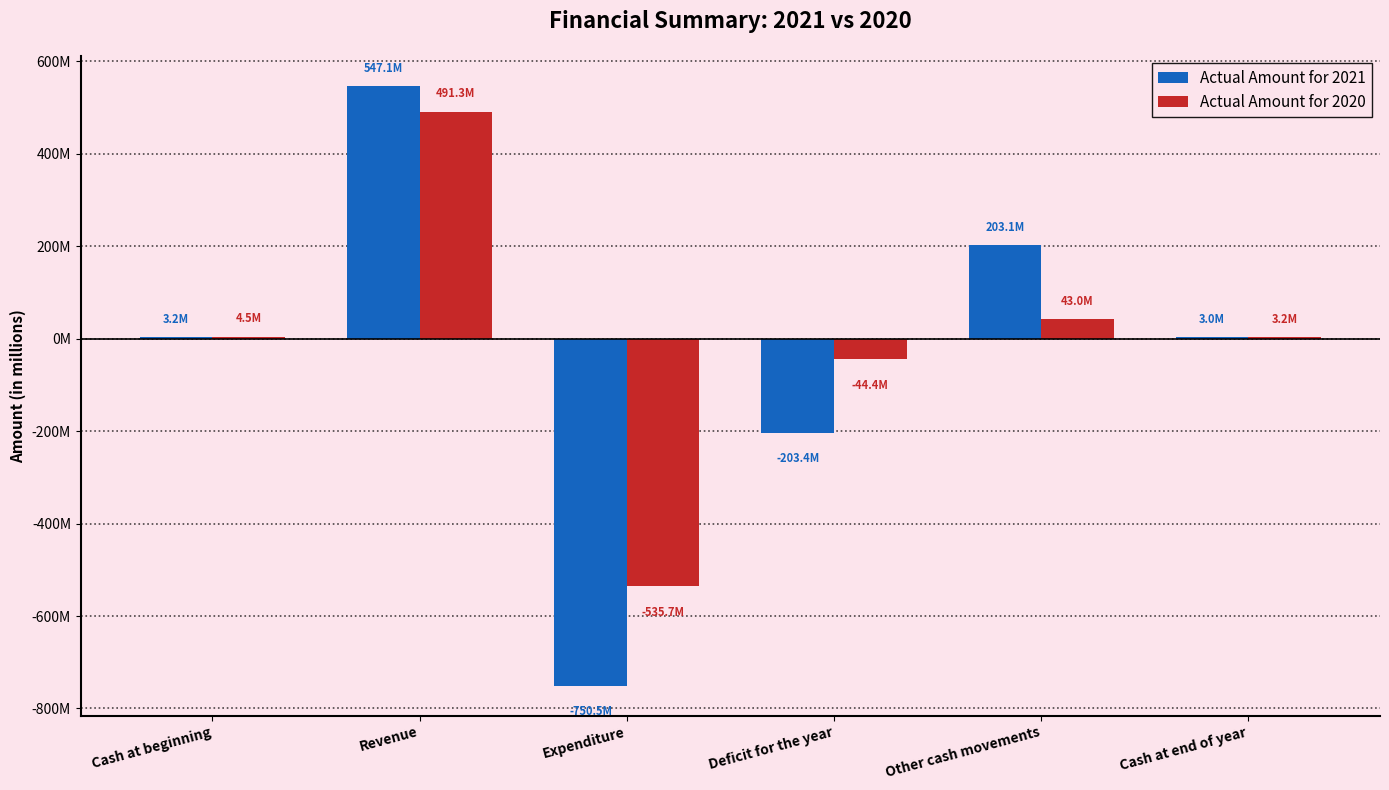

What is the value of the Actual Amount for 2021 bar at the 4th from the left?

-203375329